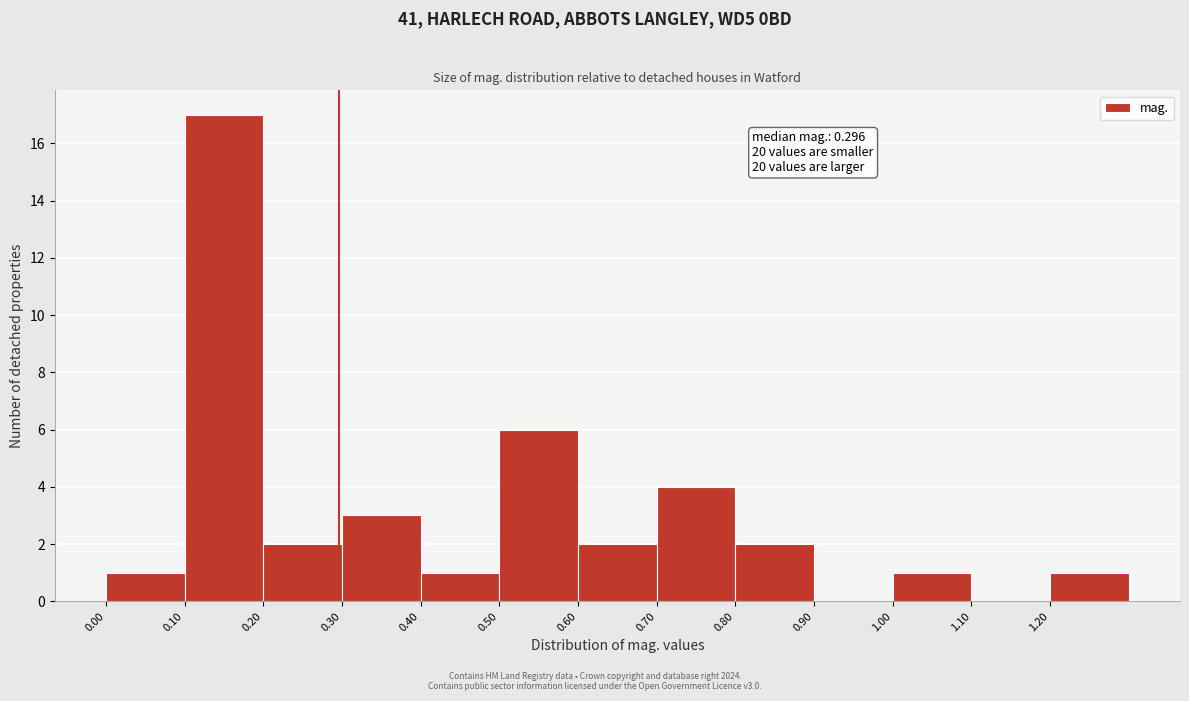

Over which range of the x-axis is the bar tallest?

0.1 to 0.2